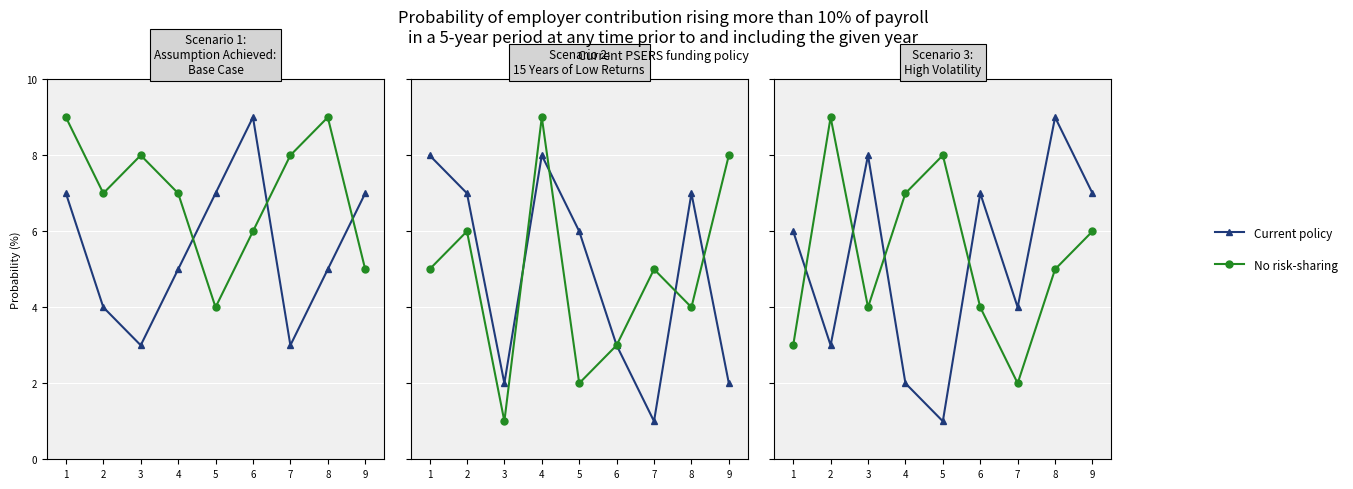

What is the minimum value for Current policy?

1